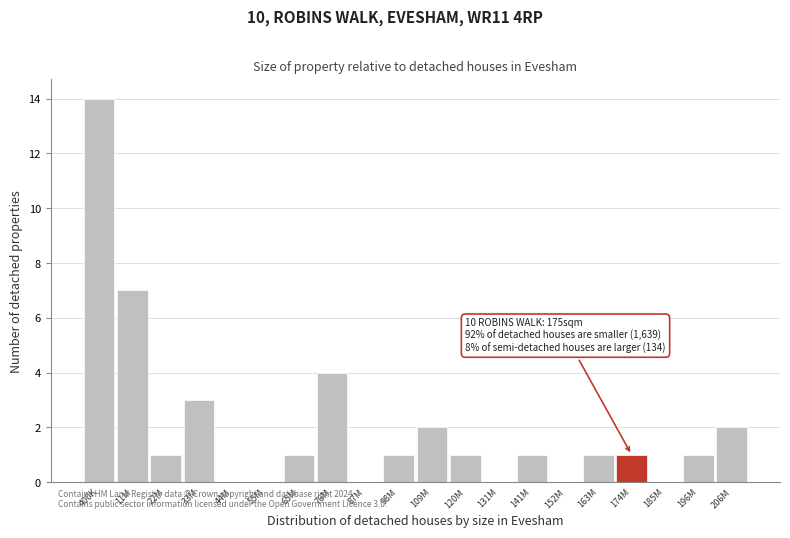

Reading left to right, list all the values displayed in this chart.

400K=14	11M=7	22M=1	33M=3	44M=0	55M=0	65M=1	76M=4	87M=0	98M=1	109M=2	120M=1	131M=0	141M=1	152M=0	163M=1	174M=1	185M=0	196M=1	206M=2